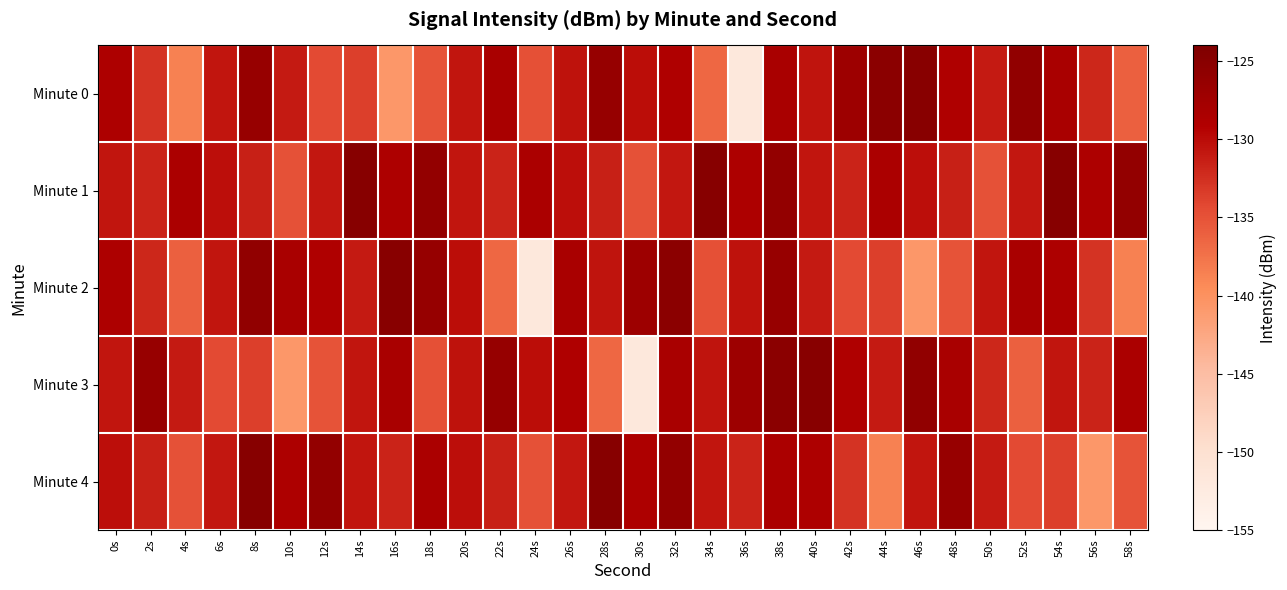

At which category is the sum across all series the highest?

38s